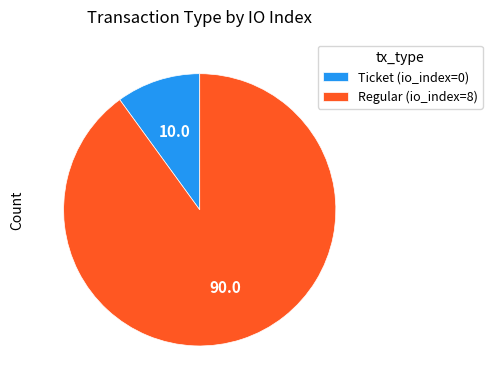

Between Regular (io_index=8) and Ticket (io_index=0), which is larger?

Regular (io_index=8)